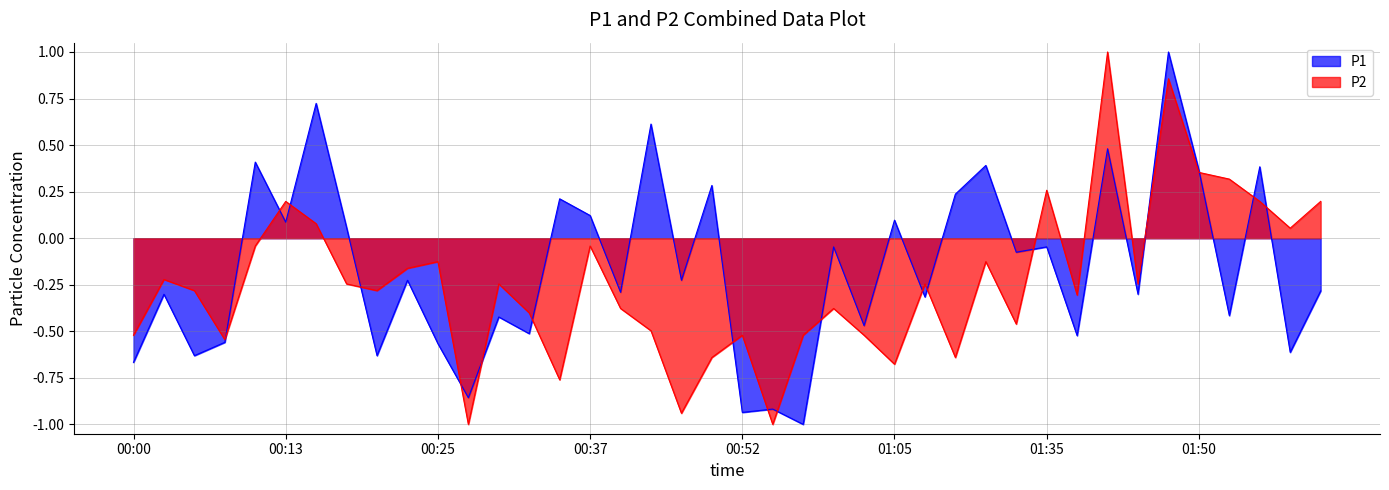

True or false: P1 has more than 1 interior local peaks.

True